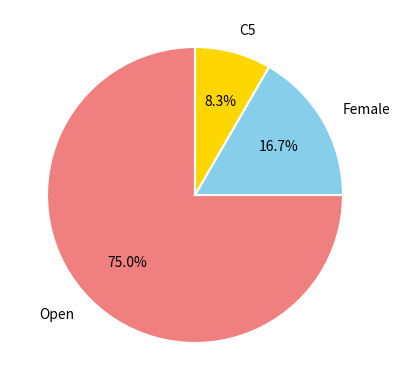

Is there any slice that represents more than half of the pie?

Yes